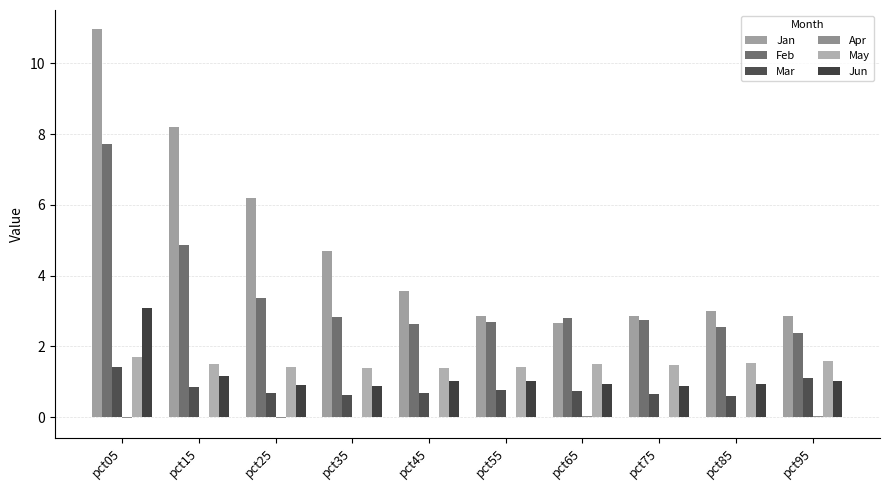

What is the total value across all series at pct75?

8.6